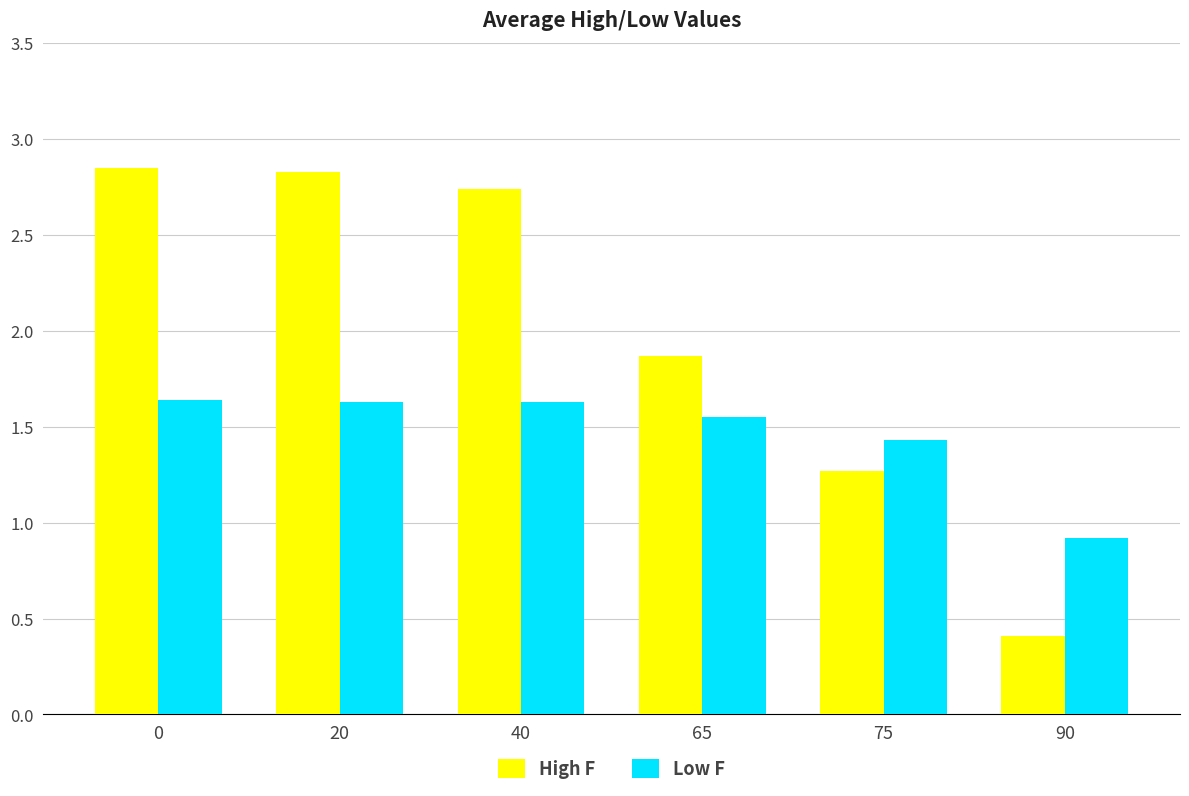

The High F series shows 0.4 at 90. True or false?

True